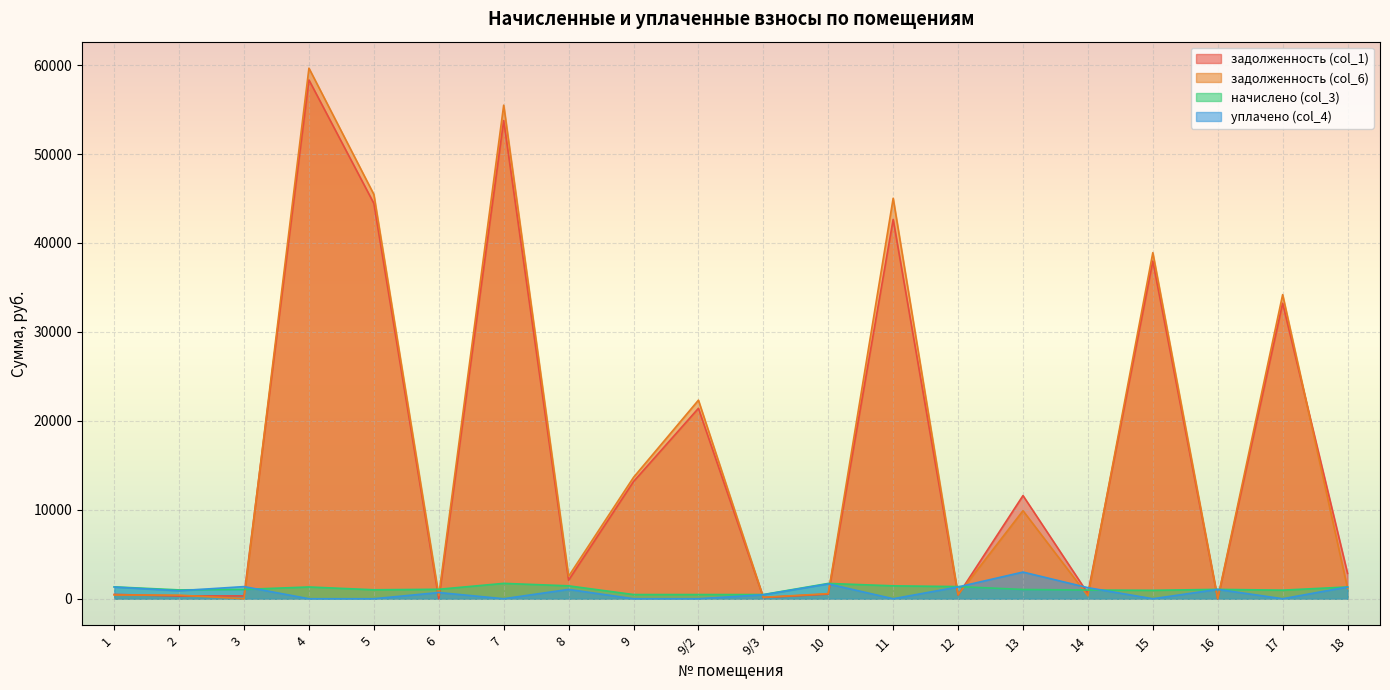

At 15, list the series in order from largest to smallest.

задолженность (col_6), задолженность (col_1), начислено (col_3), уплачено (col_4)